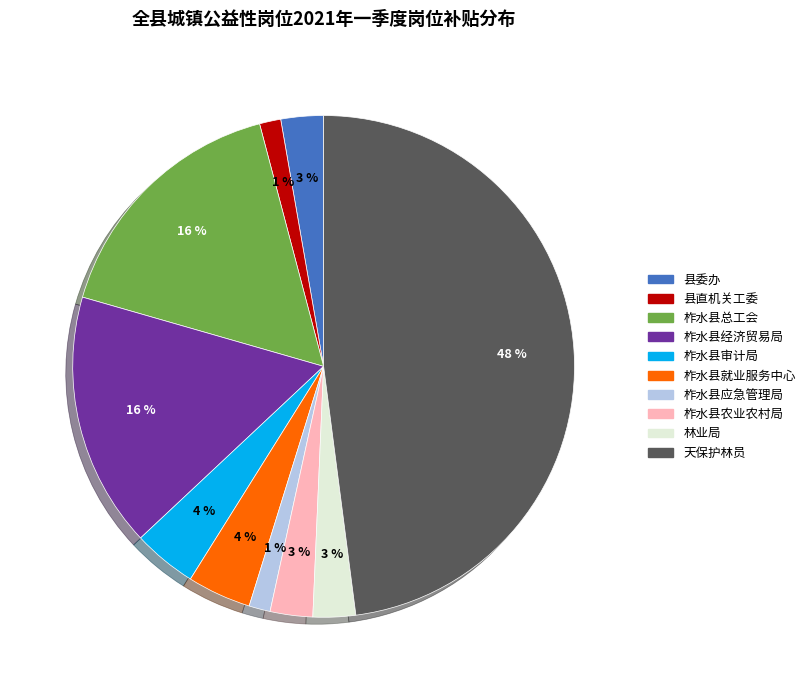

Which category has the biggest portion of the pie?

天保护林员